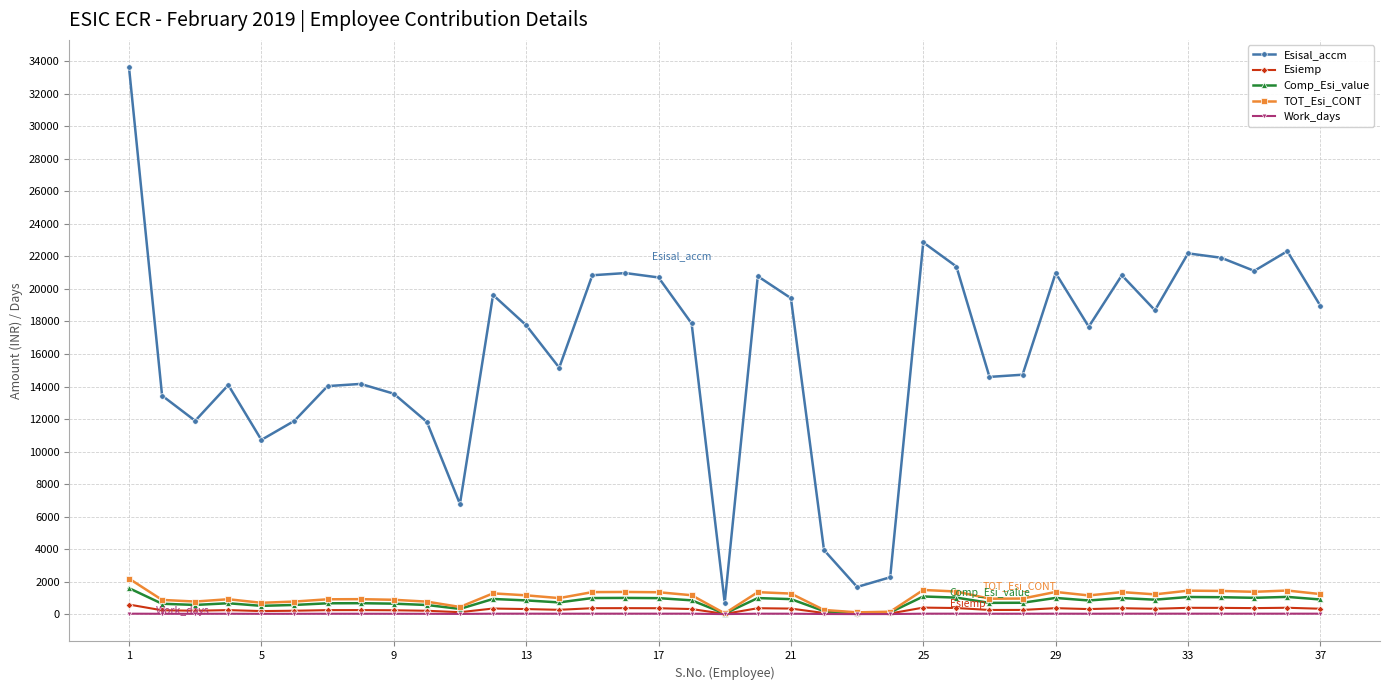

What is the difference between the maximum and minimum values in the Esisal_accm series?

32936.0